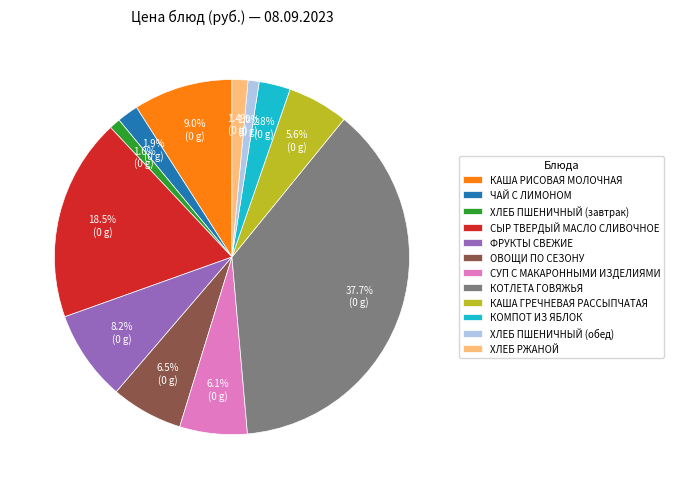

What is the ratio of the value at КОМПОТ ИЗ ЯБЛОК to the value at СУП С МАКАРОННЫМИ ИЗДЕЛИЯМИ?

0.5